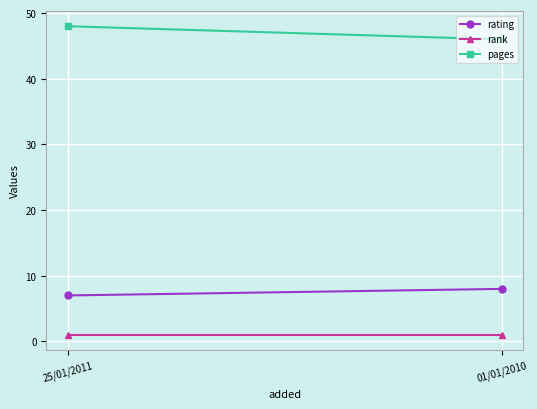

What is the label of the 1st point from the right?

01/01/2010